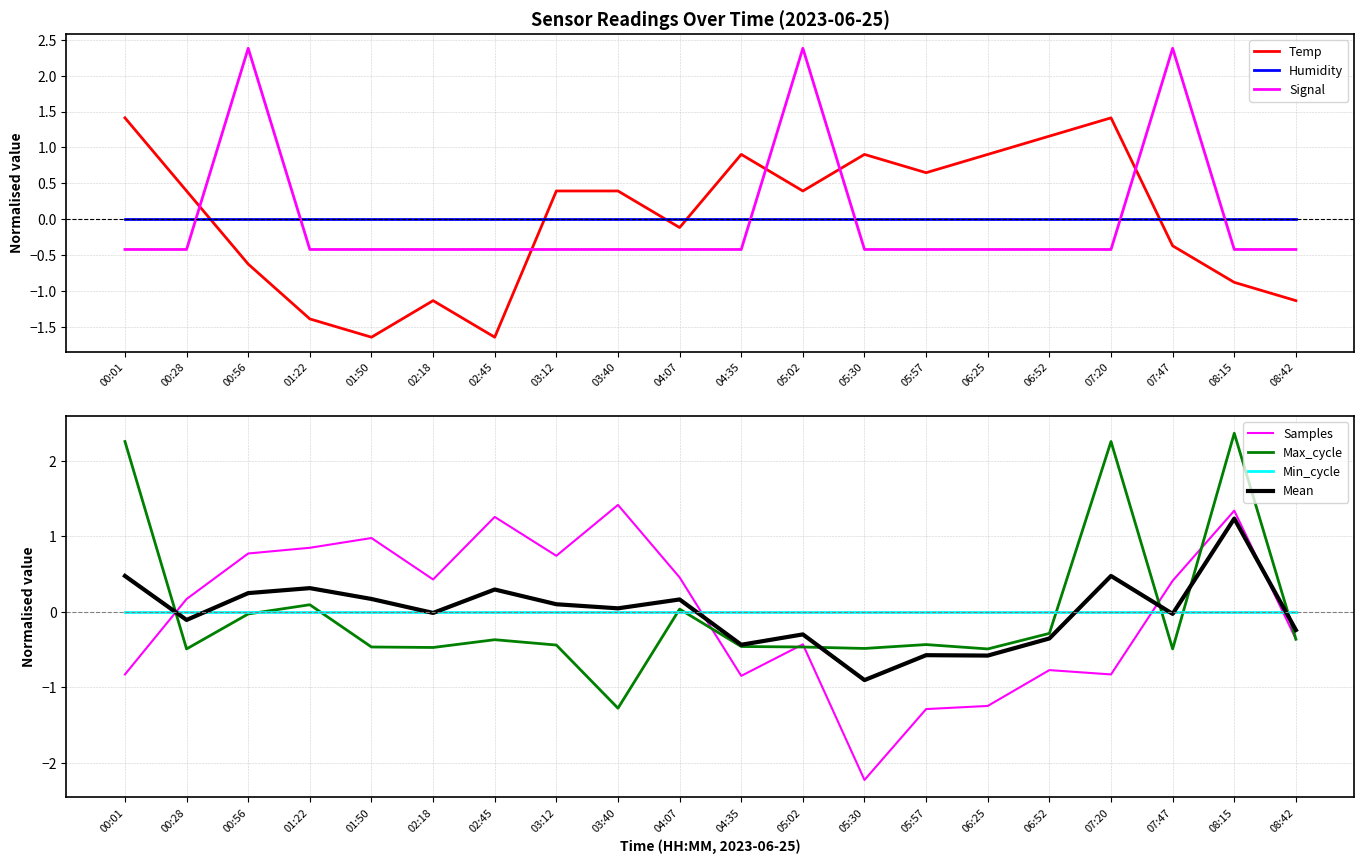

The value of Samples at 04:07 is 0.8. True or false?

False